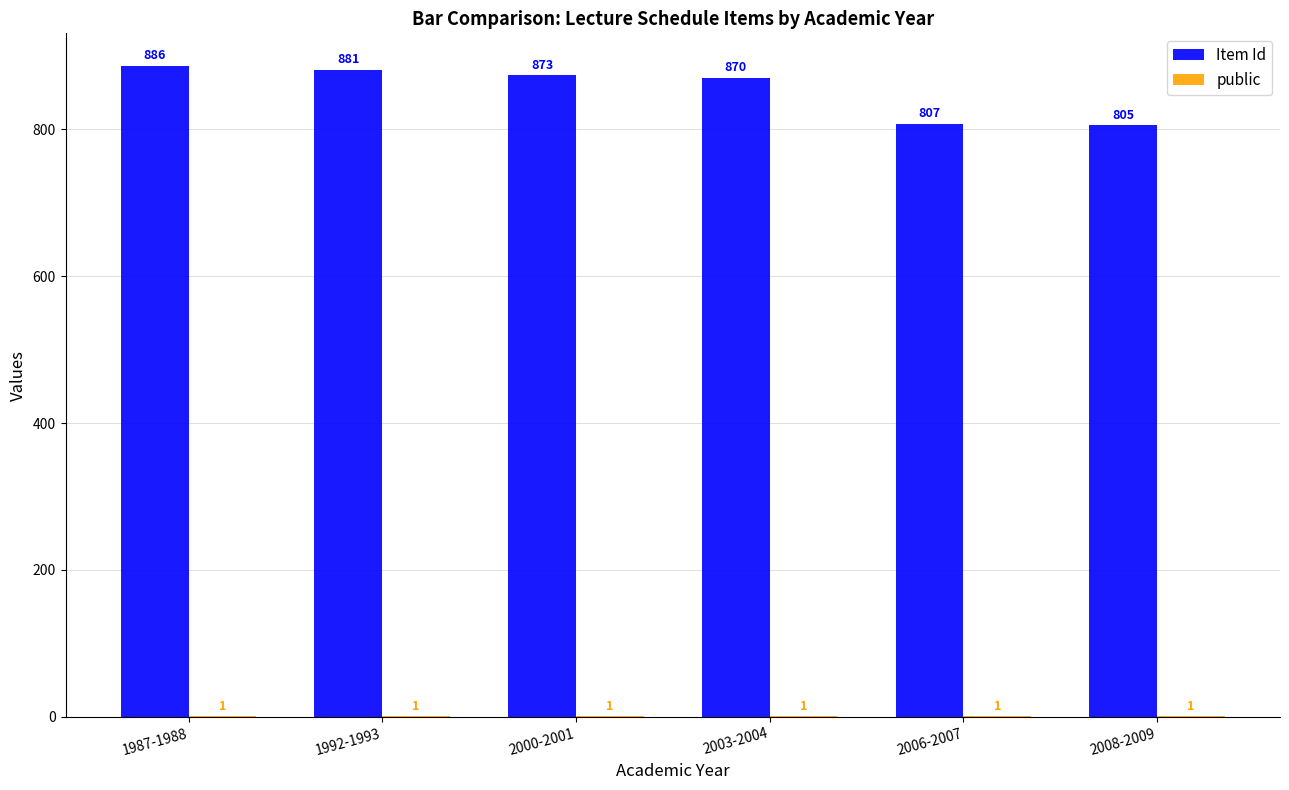

What is the sum of the Item Id values at 2003-2004 and 2008-2009?

1675